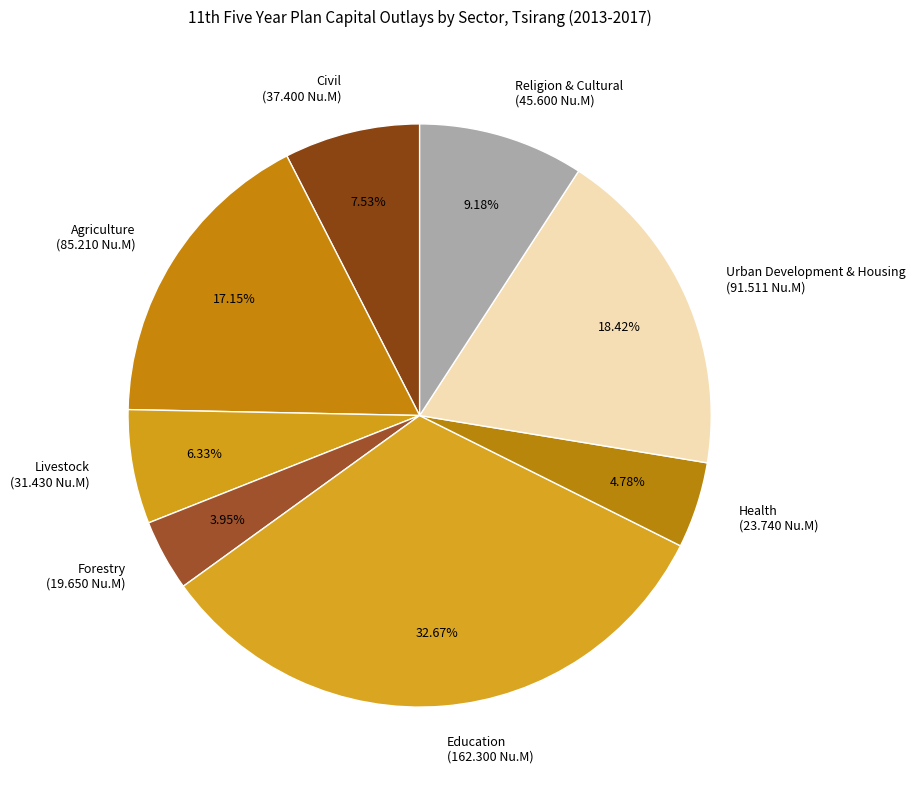

To the nearest percent, what is the combined percentage of Civil and Education?

40%